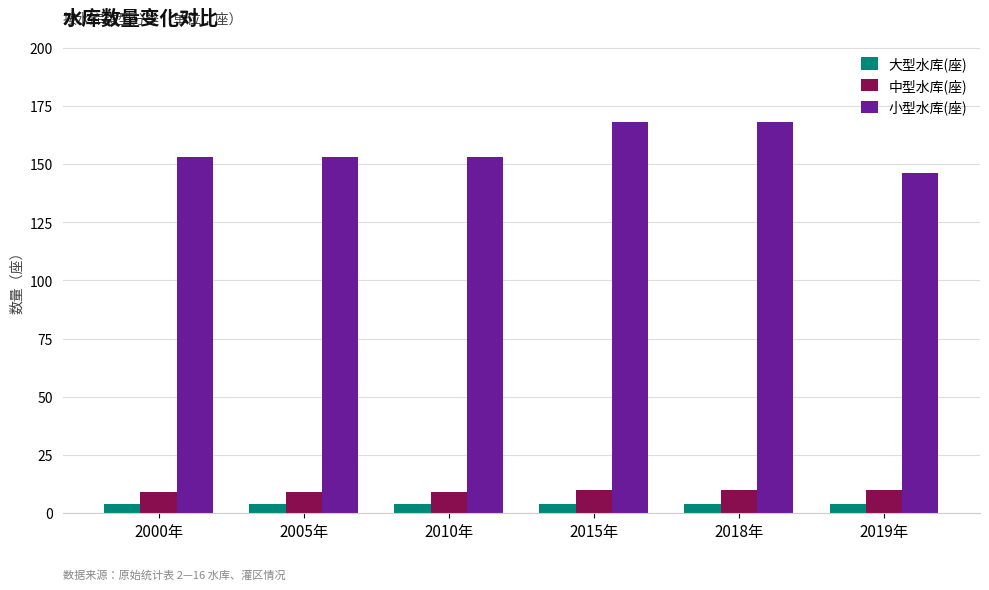

List the series in order of their peak value, highest first.

小型水库(座), 中型水库(座), 大型水库(座)